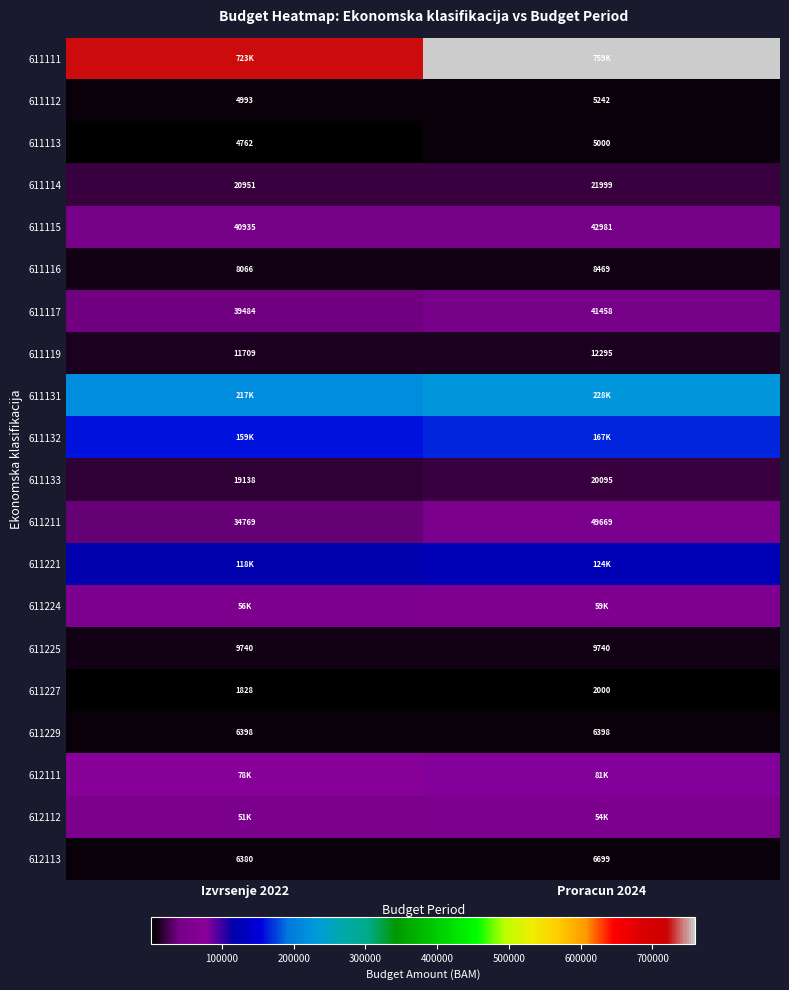

The value of 611114 at Proracun 2024 is 35472. True or false?

False